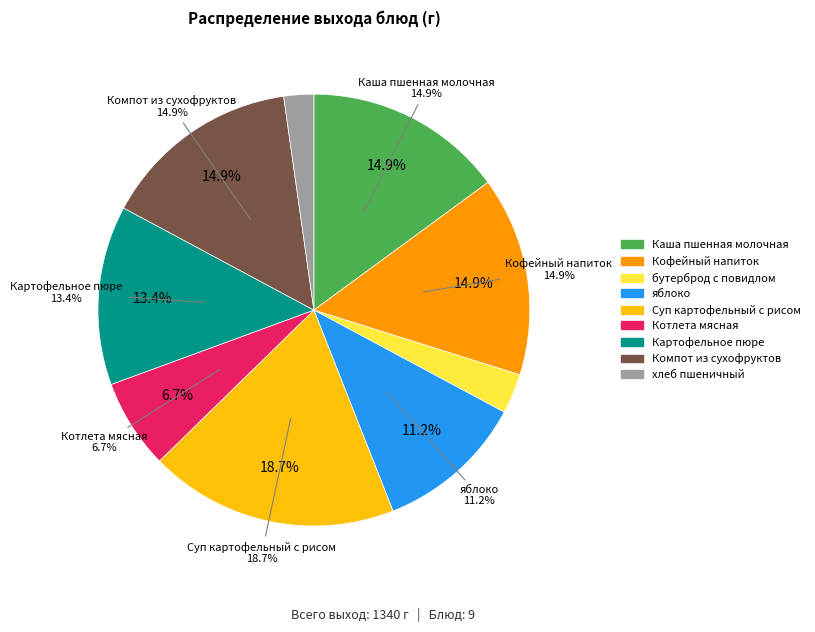

What is the smallest slice in the pie chart?

хлеб пшеничный